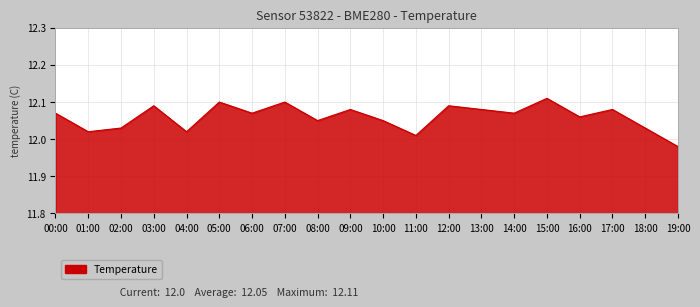

What position from the left is 01:00?

2